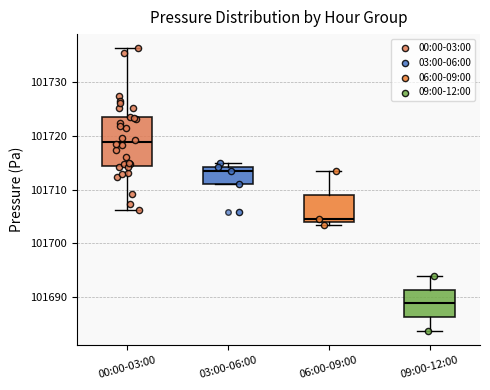

Which box has the lowest median line?

09:00-12:00